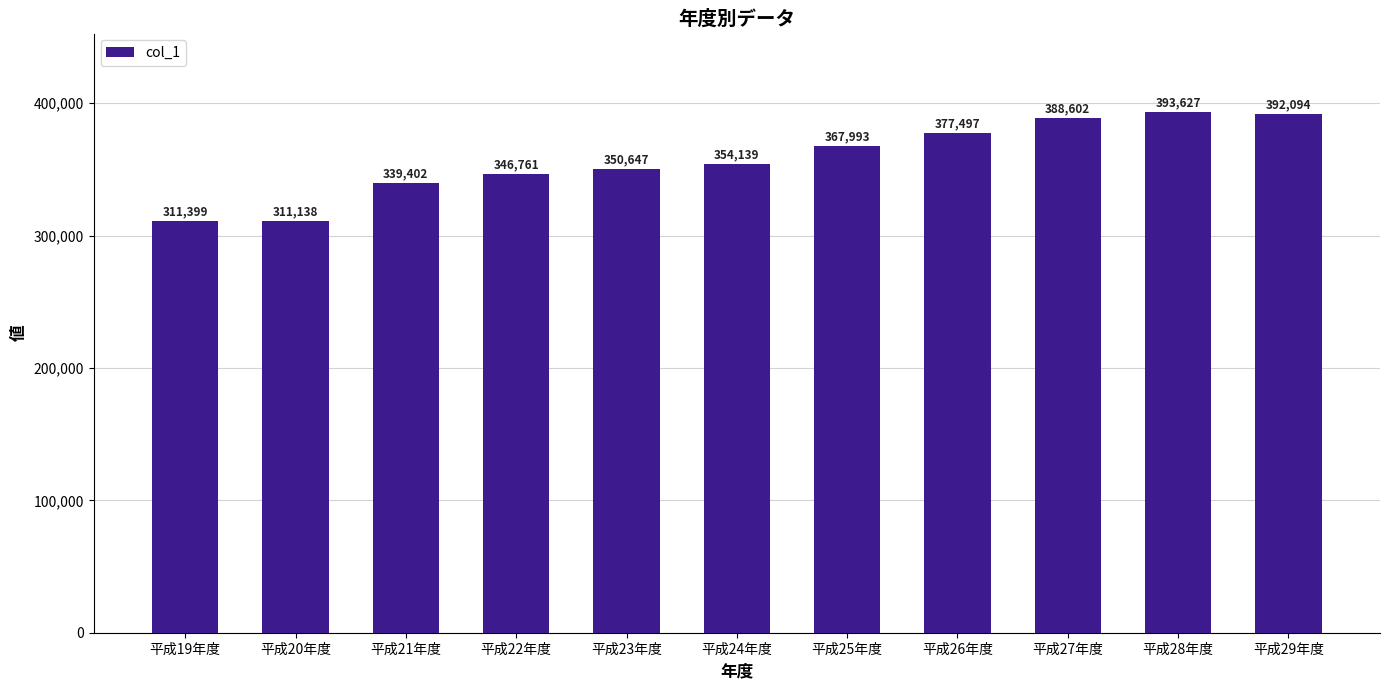

Reading left to right, list all the values displayed in this chart.

平成19年度=311399	平成20年度=311138	平成21年度=339402	平成22年度=346761	平成23年度=350647	平成24年度=354139	平成25年度=367993	平成26年度=377497	平成27年度=388602	平成28年度=393627	平成29年度=392094